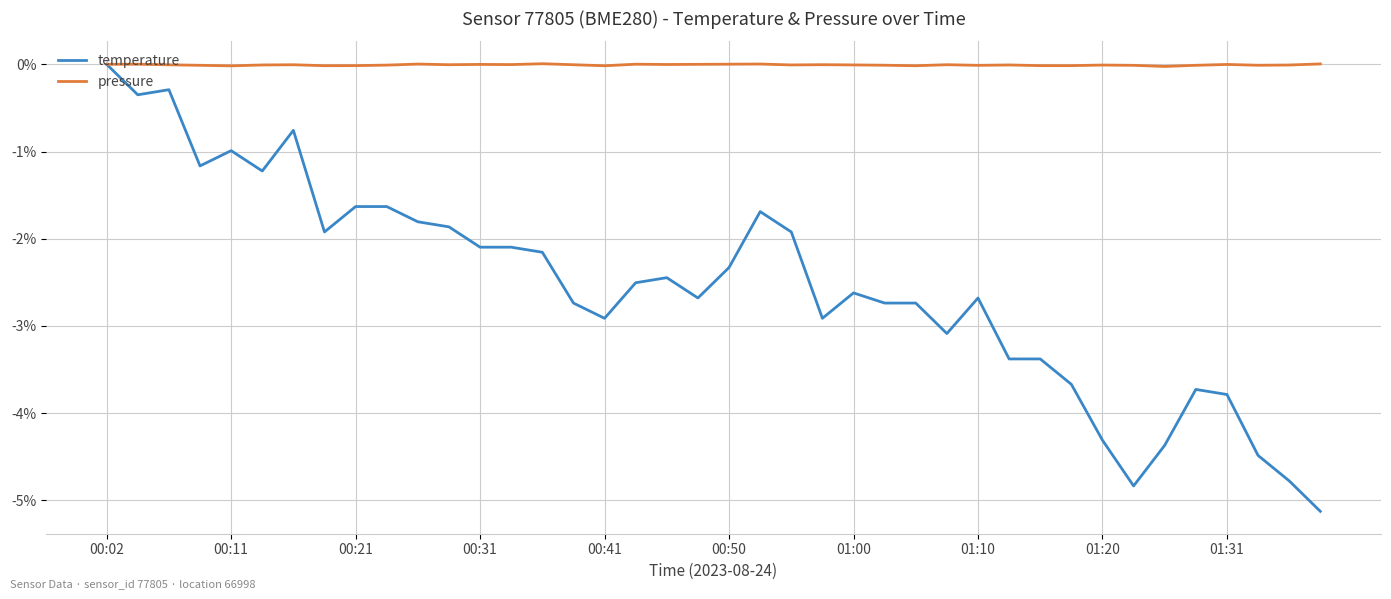

List the series in order of their overall mean, highest first.

pressure, temperature